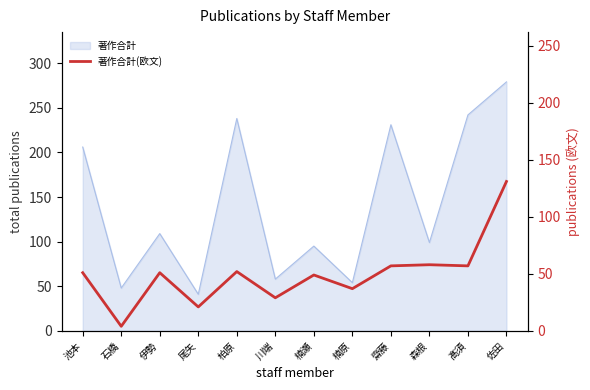

What position from the right is 石橋?

11